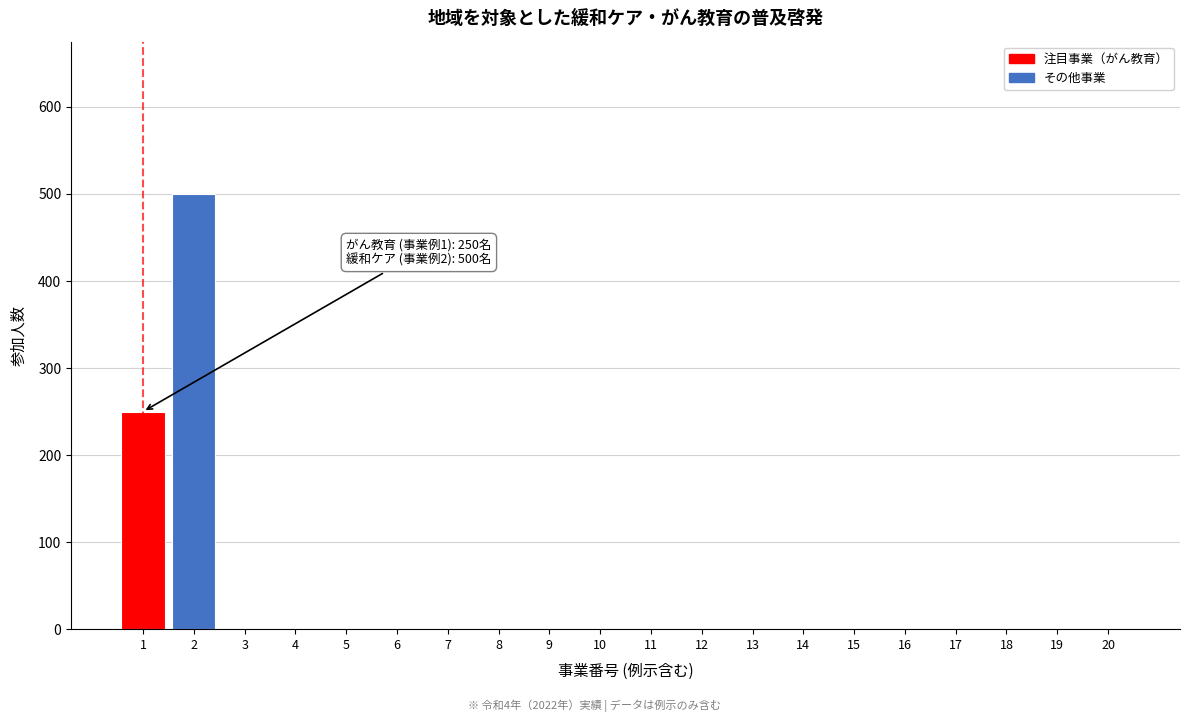

Reading right to left, list all the values displayed in this chart.

20=0	19=0	18=0	17=0	16=0	15=0	14=0	13=0	12=0	11=0	10=0	9=0	8=0	7=0	6=0	5=0	4=0	3=0	2=500	1=250